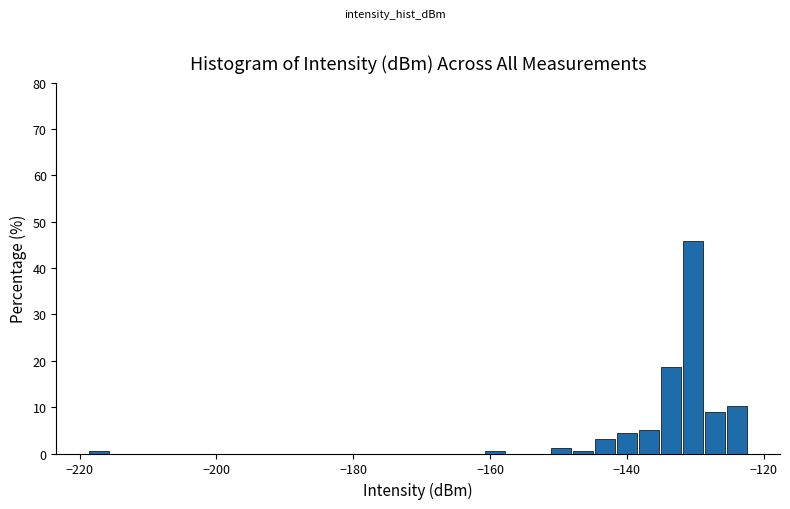

Around what value on the x-axis is the tallest bar? Give the approximate position of its centre, as read against the axis.

-130